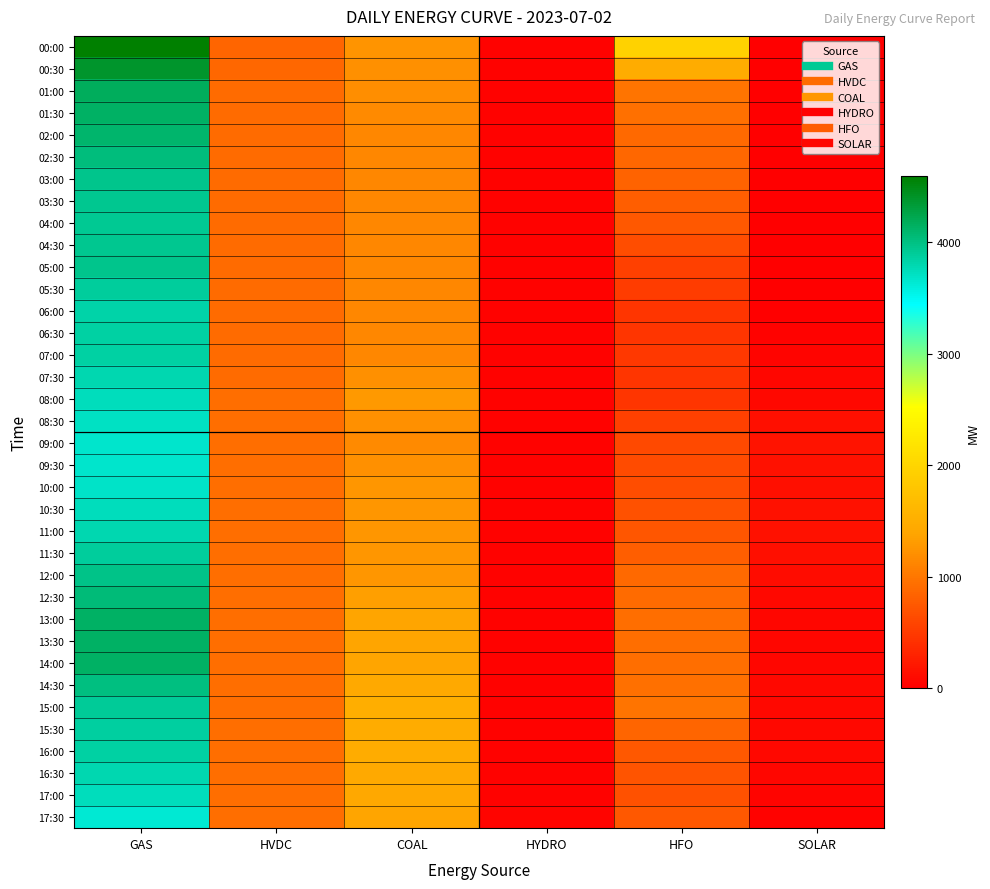

Between GAS and SOLAR, which is larger?

GAS